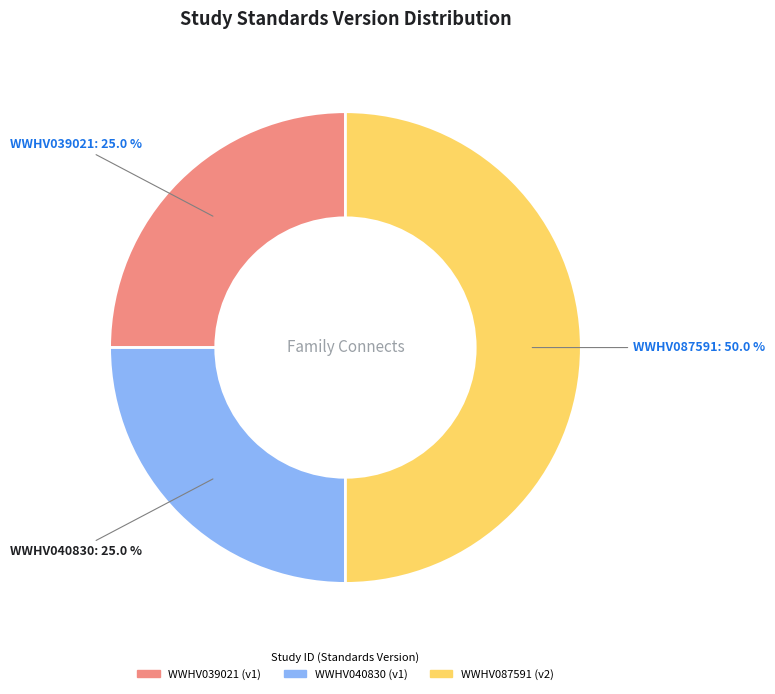

To the nearest percent, what is the difference between the WWHV039021 and WWHV087591 slice percentages?

25%